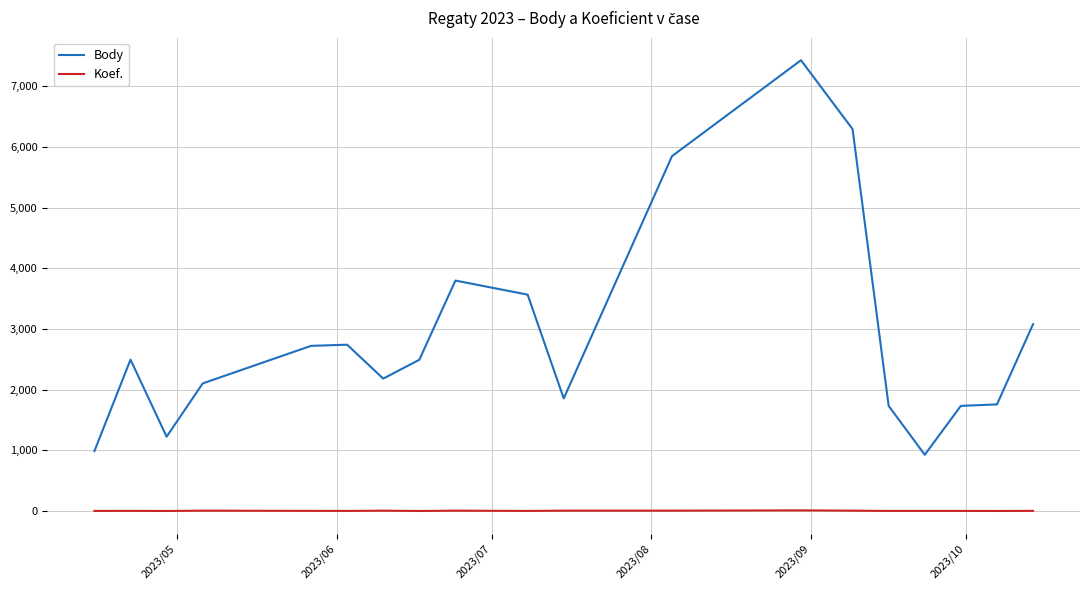

True or false: Koef. and Body cross at least once.

False